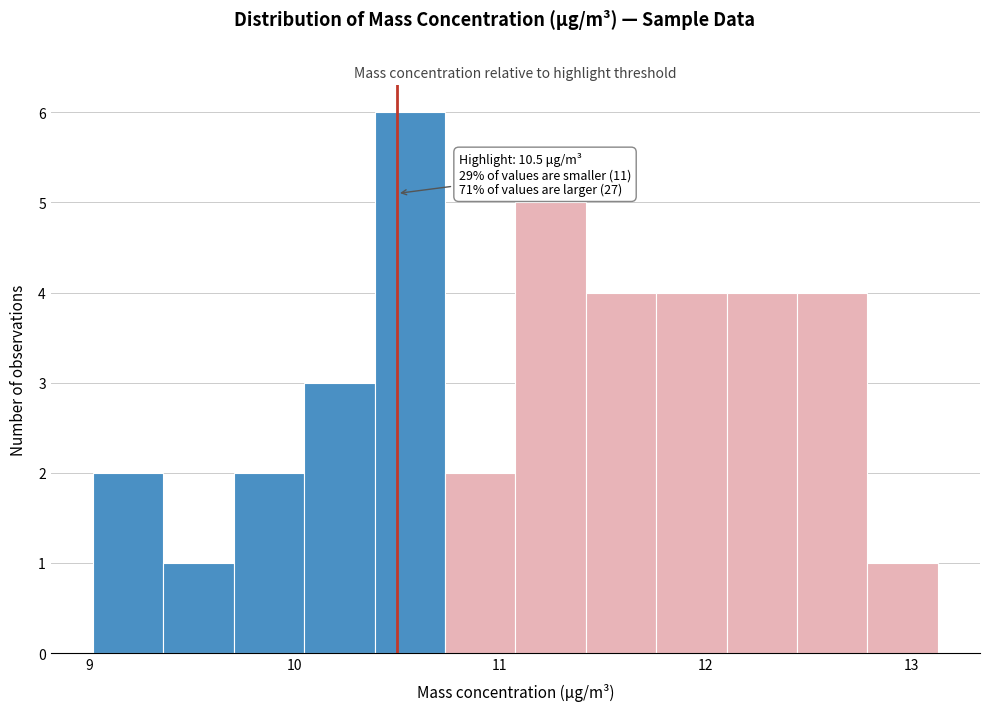

Around what value on the x-axis is the tallest bar? Give the approximate position of its centre, as read against the axis.

10.6